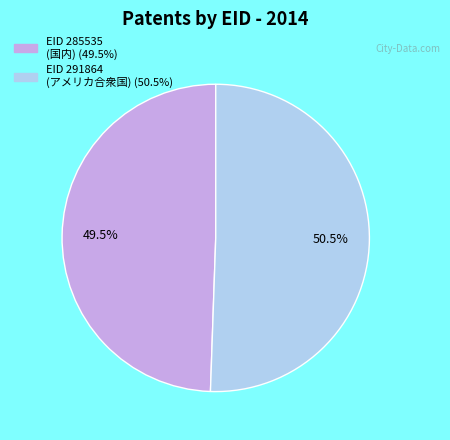

Is there a majority slice in this chart?

Yes